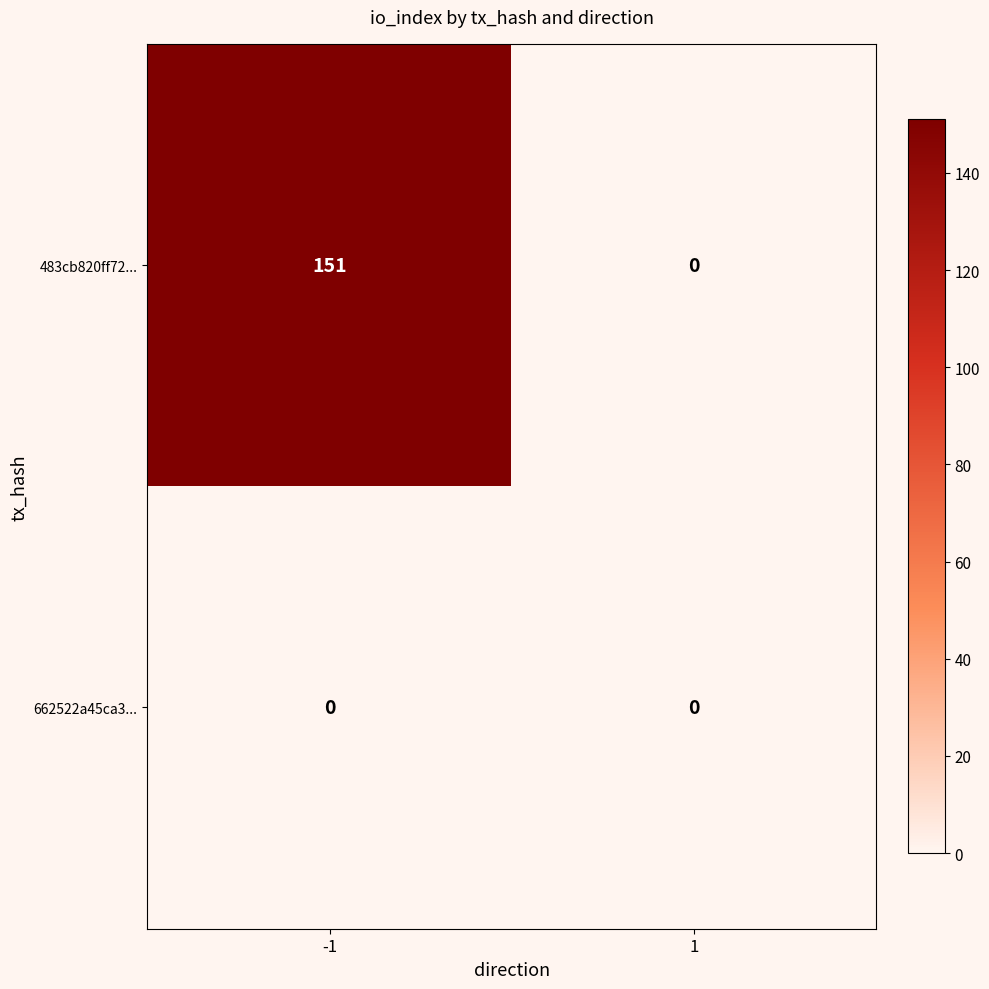

Reading left to right, transcribe all the data shown in this chart.

483cb820ff72...: -1=151	1=0
662522a45ca3...: -1=0	1=0